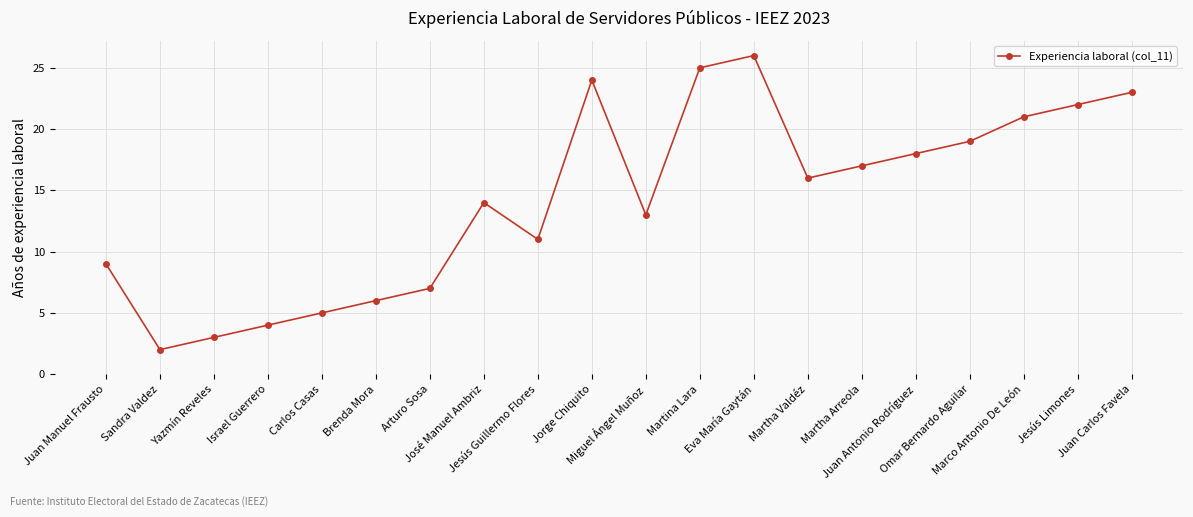

What is the difference between the values at Eva María Gaytán and Juan Carlos Favela?

3